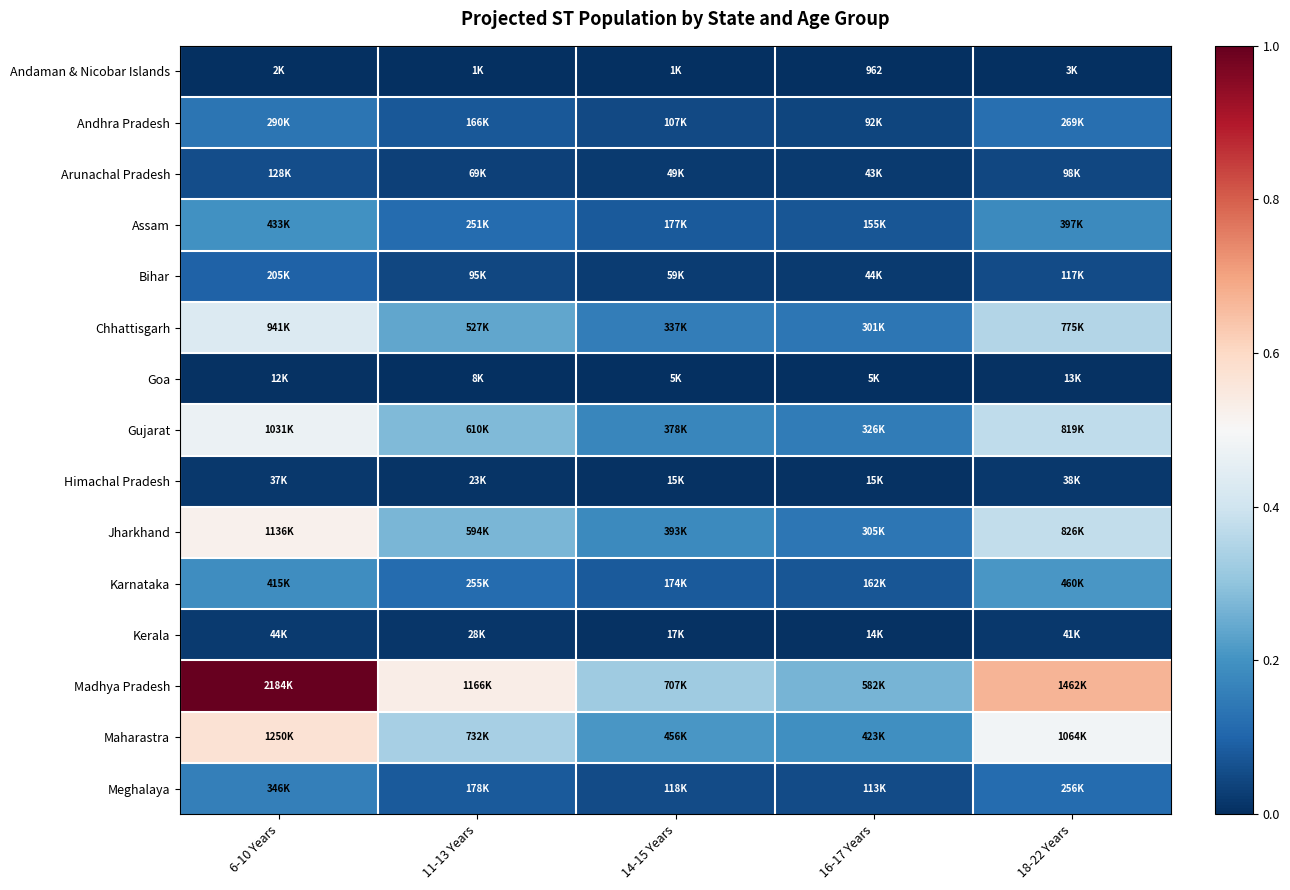

Between 16-17 Years and 18-22 Years, which series saw the biggest shift?

Madhya Pradesh